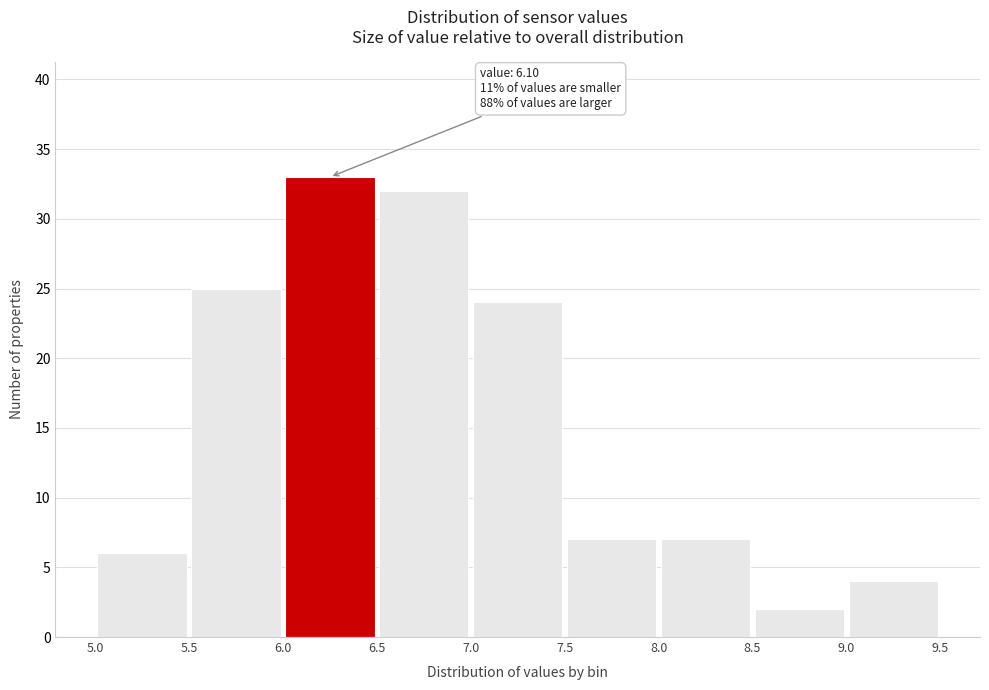

Over which range of the x-axis is the bar tallest?

6.0 to 6.5